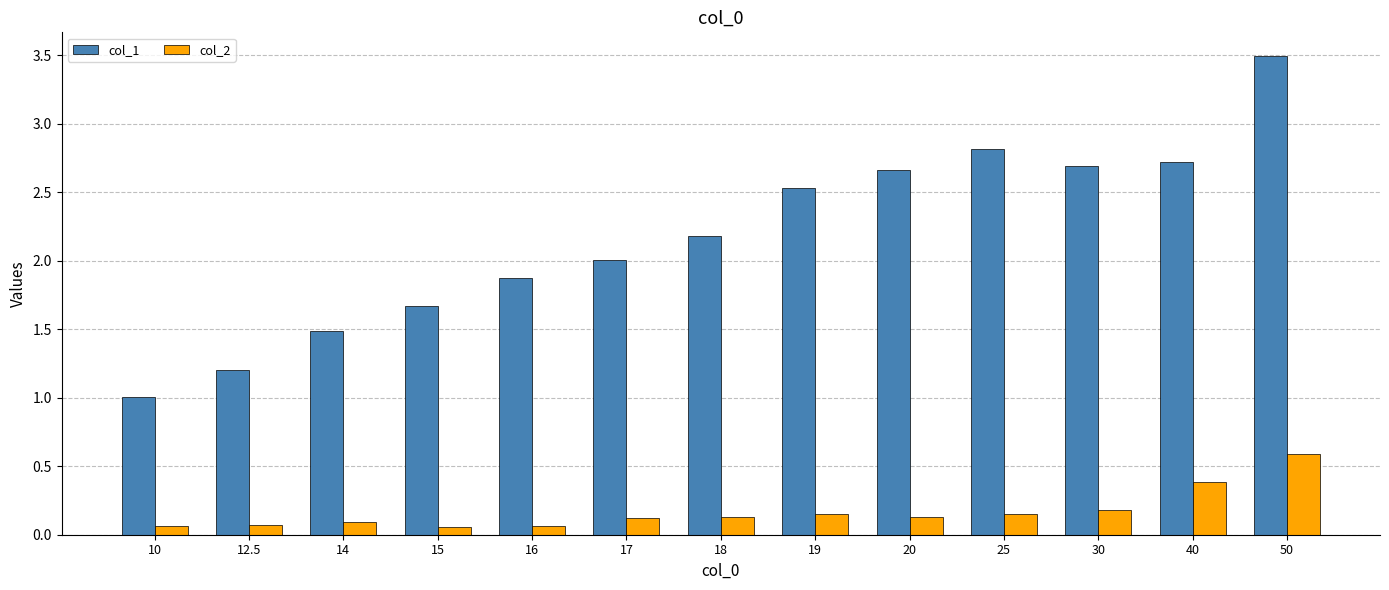

How many series are shown in this chart?

2